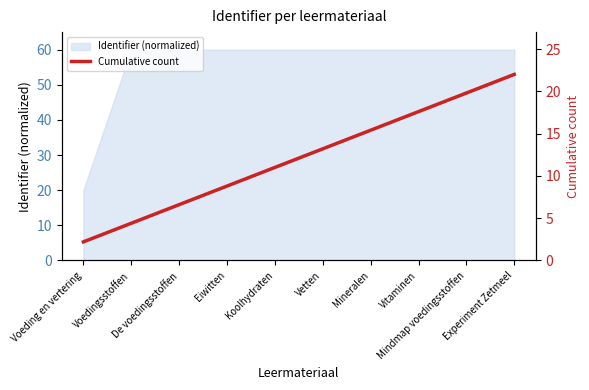

True or false: the data shows 2.1 at Voedingsstoffen.

False